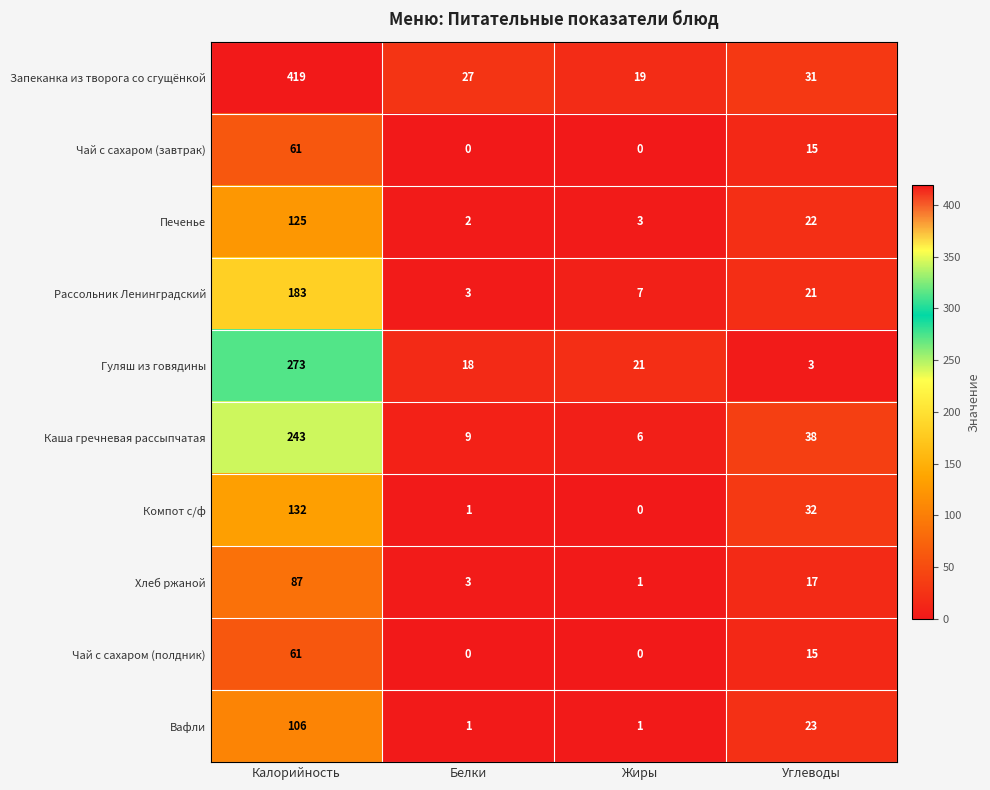

The Вафли series shows 66 at Калорийность. True or false?

False